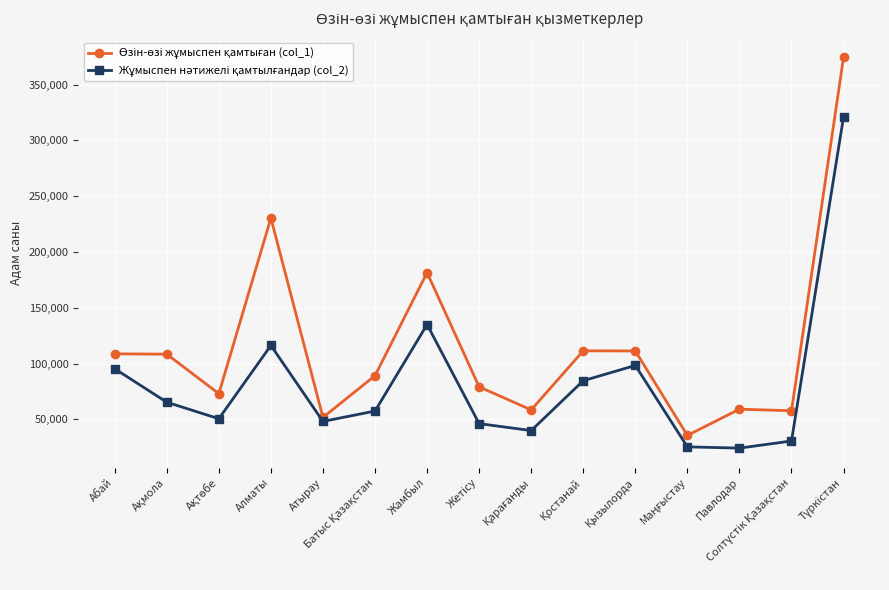

What is the smallest value displayed?

24228